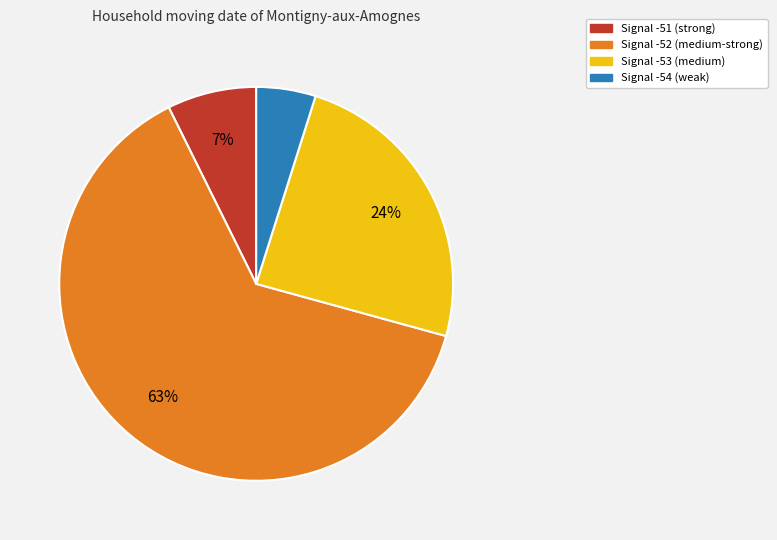

To the nearest percent, what is the difference between the largest and smallest slice percentages?

59%